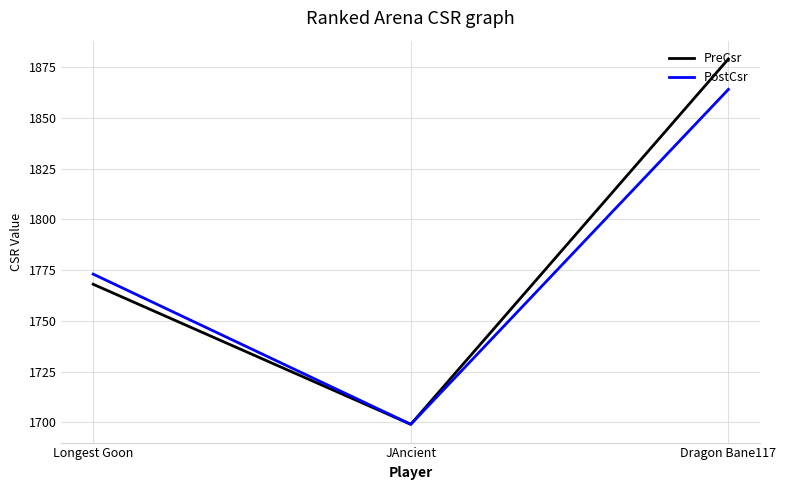

What is the smallest value displayed?

1699